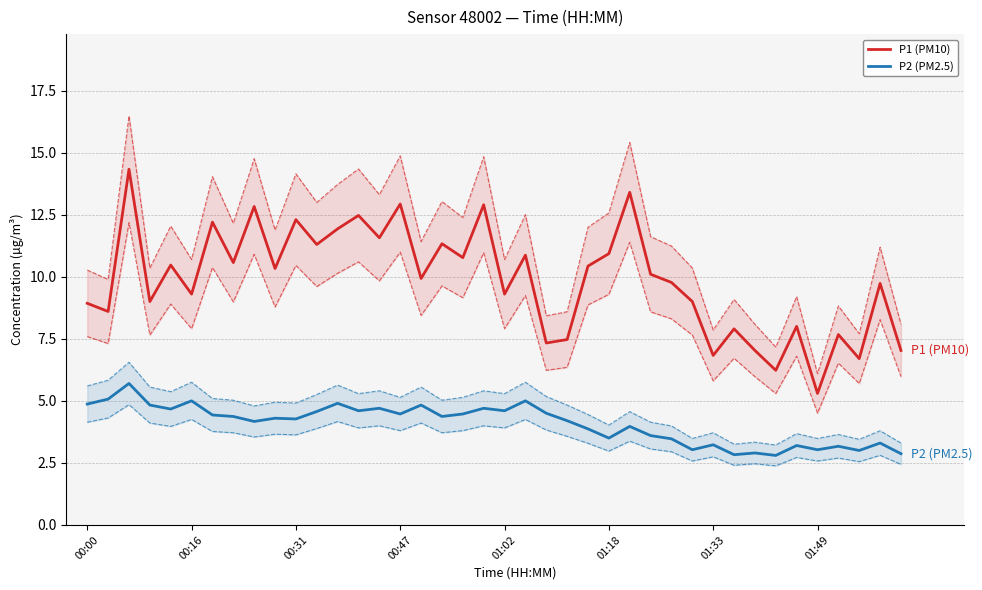

Reading left to right, transcribe all the data shown in this chart.

P1 (PM10): 8.9	8.6	14.3	9.0	10.5	9.3	12.2	10.6	12.8	10.3	12.3	11.3	11.9	12.5	11.6	12.9	9.9	11.3	10.8	12.9	9.3	10.9	7.3	7.5	10.4	10.9	13.4	10.1	9.8	9.0	6.8	7.9	7.0	6.2	8.0	5.3	7.7	6.7	9.7	7.0
P2 (PM2.5): 4.9	5.1	5.7	4.8	4.7	5.0	4.4	4.4	4.2	4.3	4.3	4.6	4.9	4.6	4.7	4.5	4.8	4.4	4.5	4.7	4.6	5.0	4.5	4.2	3.9	3.5	4.0	3.6	3.5	3.0	3.2	2.8	2.9	2.8	3.2	3.0	3.2	3.0	3.3	2.9